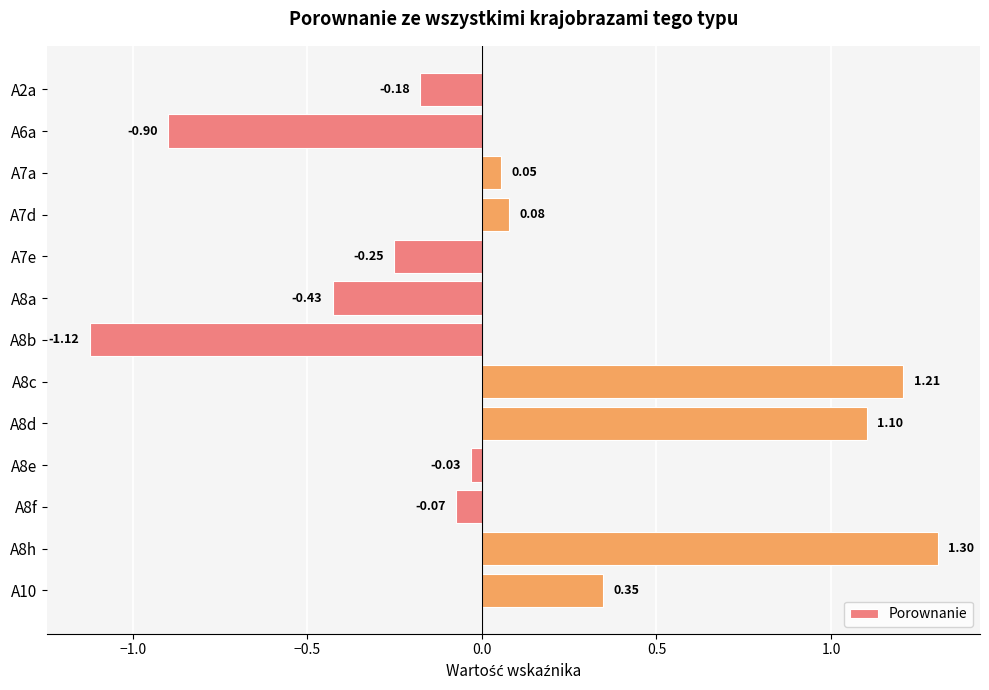

Between A8e and A8c, which is larger?

A8c